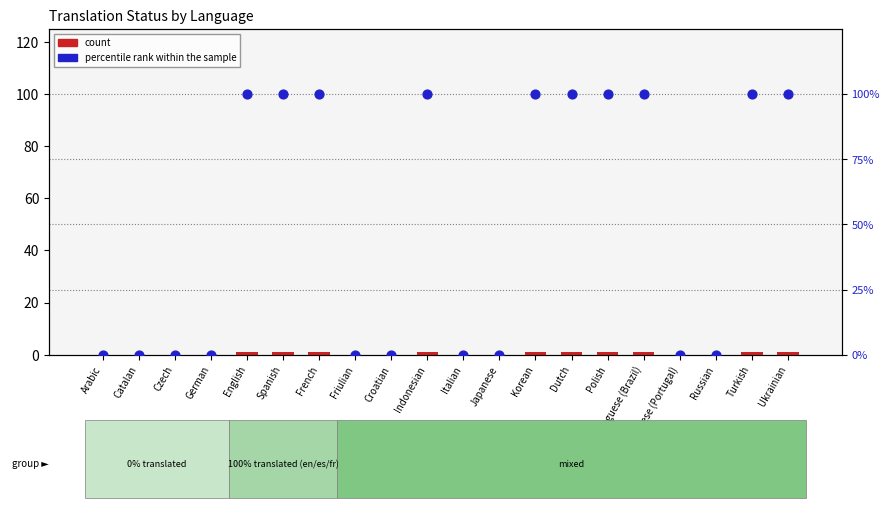

Which series has the widest spread of Y values?

percentile rank within the sample